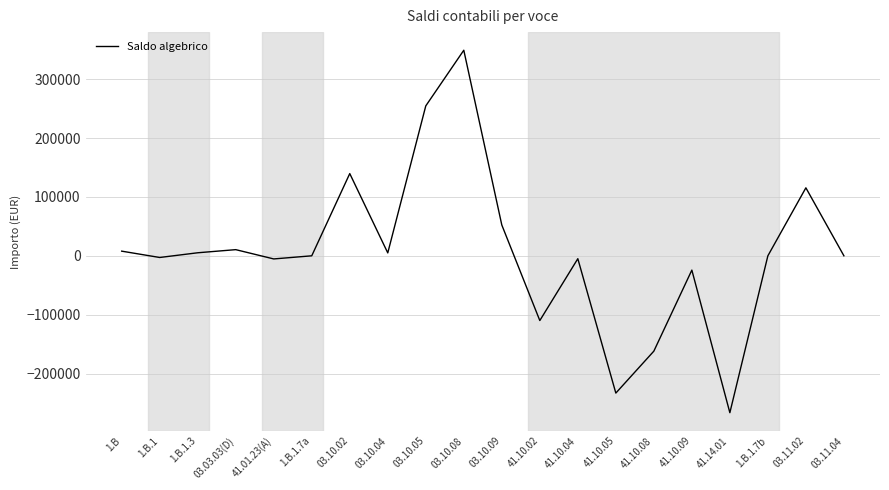

Which has a higher value, 03.10.09 or 1.B.1.3?

03.10.09